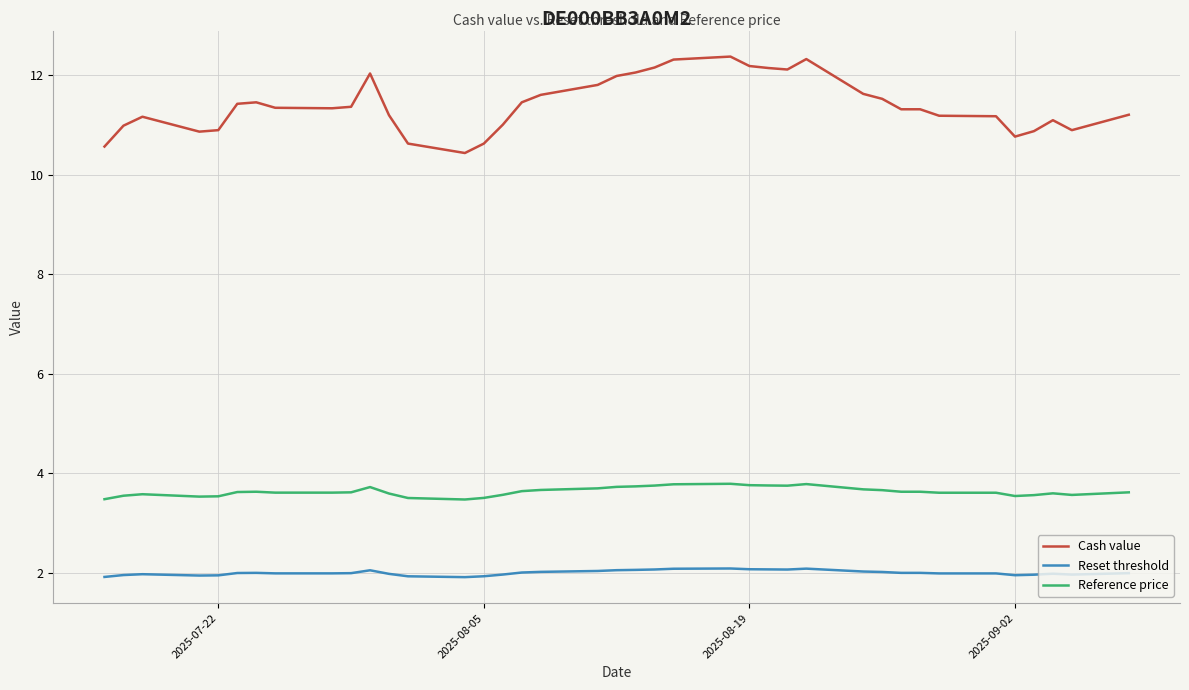

What is the smallest value displayed?

1.9